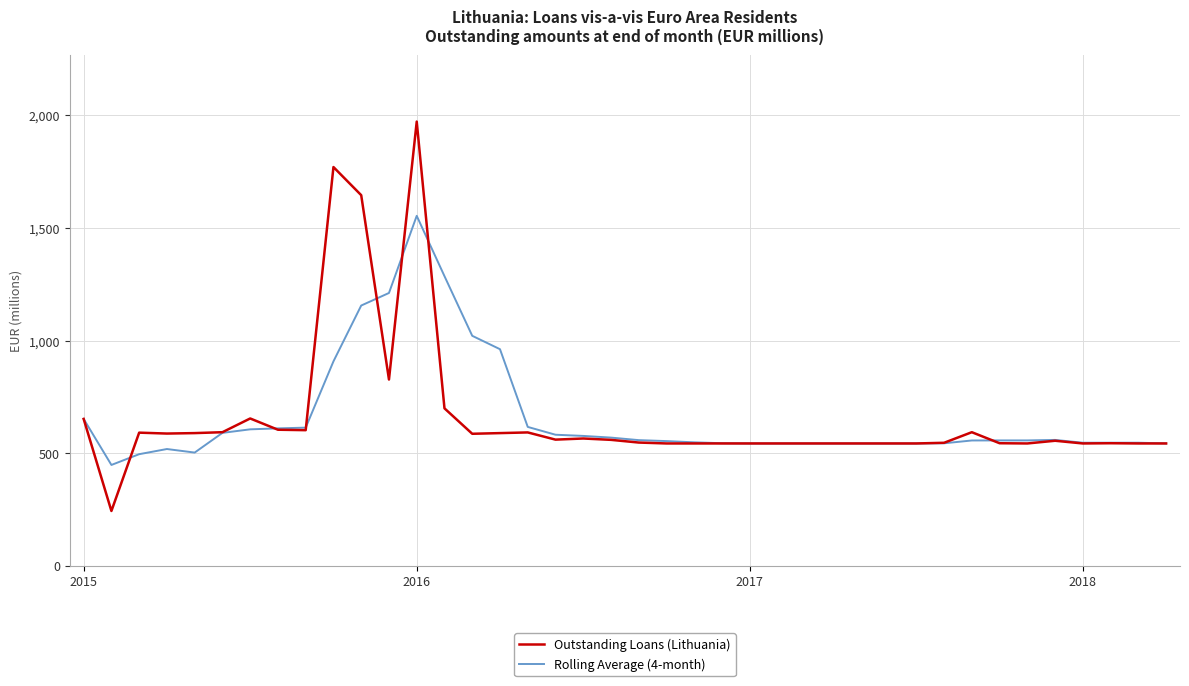

Which series has the largest range (max minus min)?

Outstanding Loans (Lithuania)